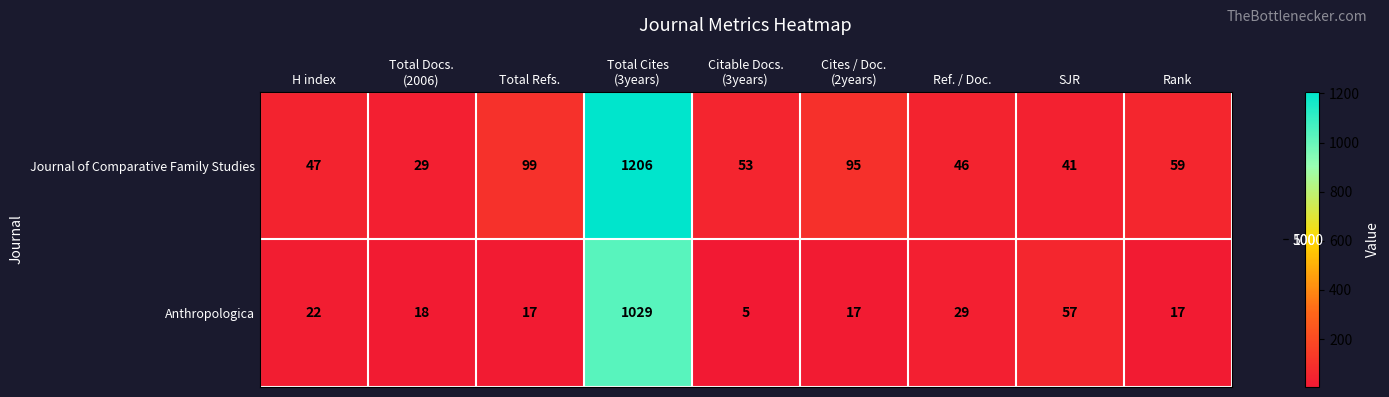

What is the difference between the maximum and minimum values in the Anthropologica series?

1024